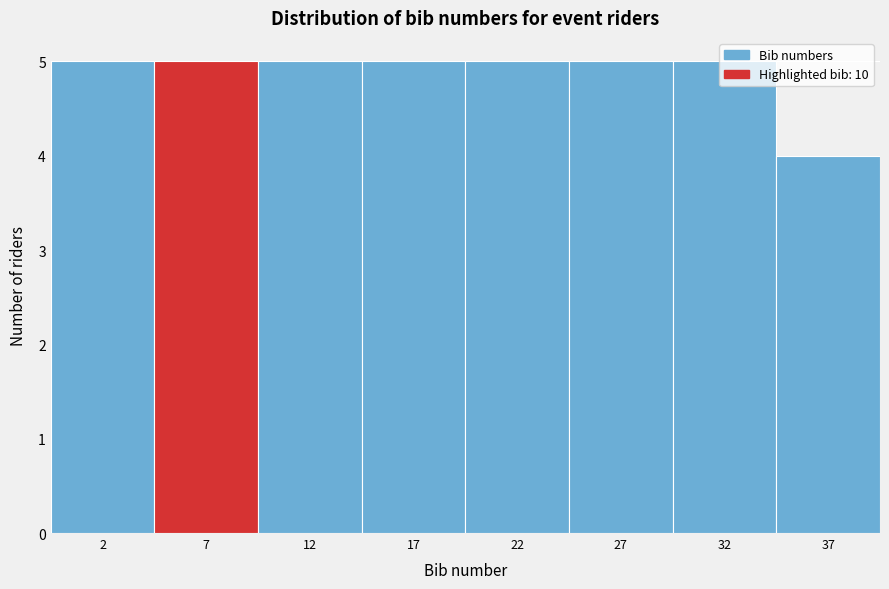

The chart shows a value of 2 at 22. True or false?

False